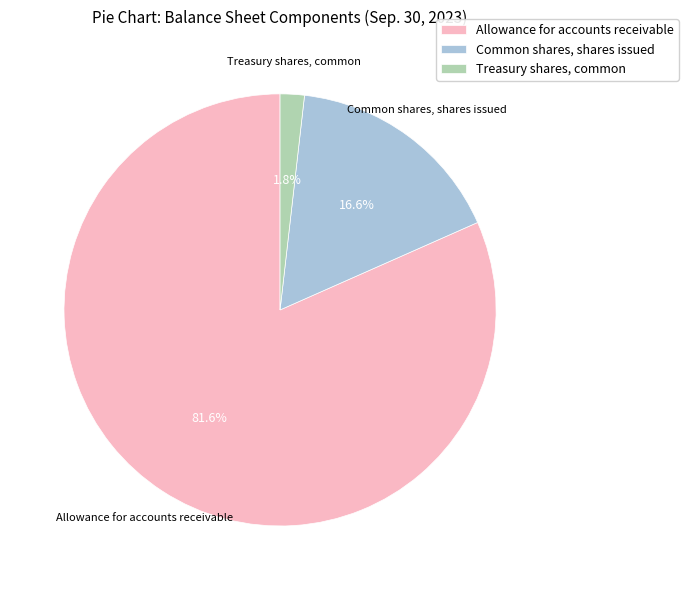

Between Allowance for accounts receivable and Common shares, shares issued, which is larger?

Allowance for accounts receivable